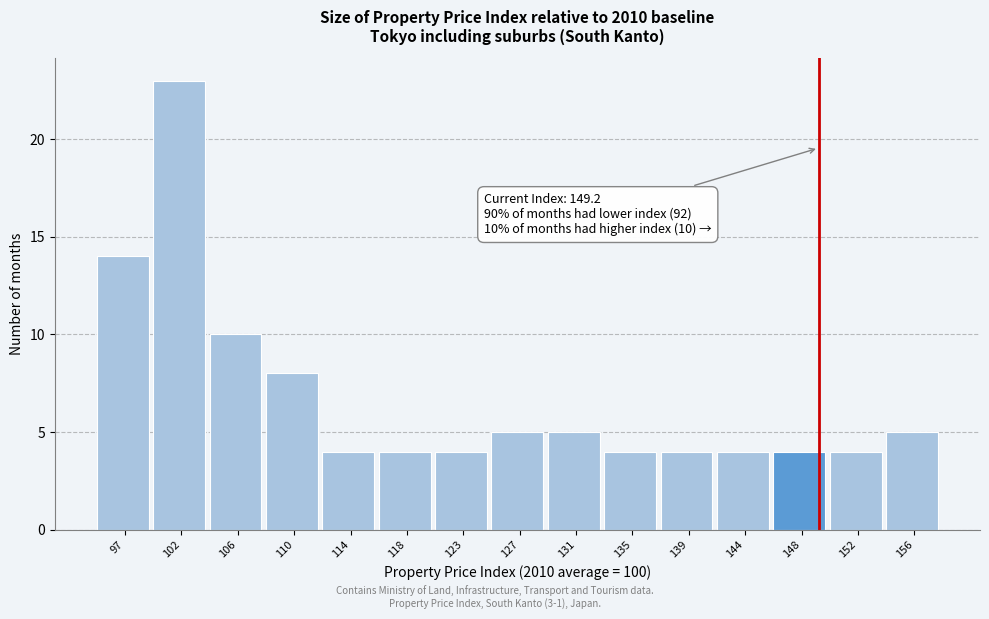

Which range on the x-axis has the tallest bar?

99.5 to 103.5